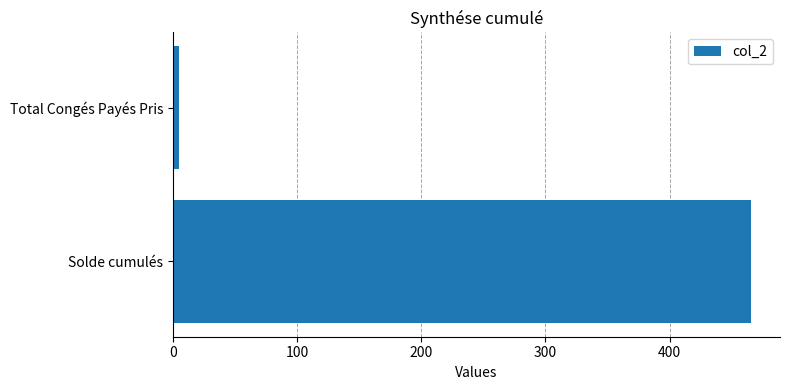

What is the sum of all values?

470.7